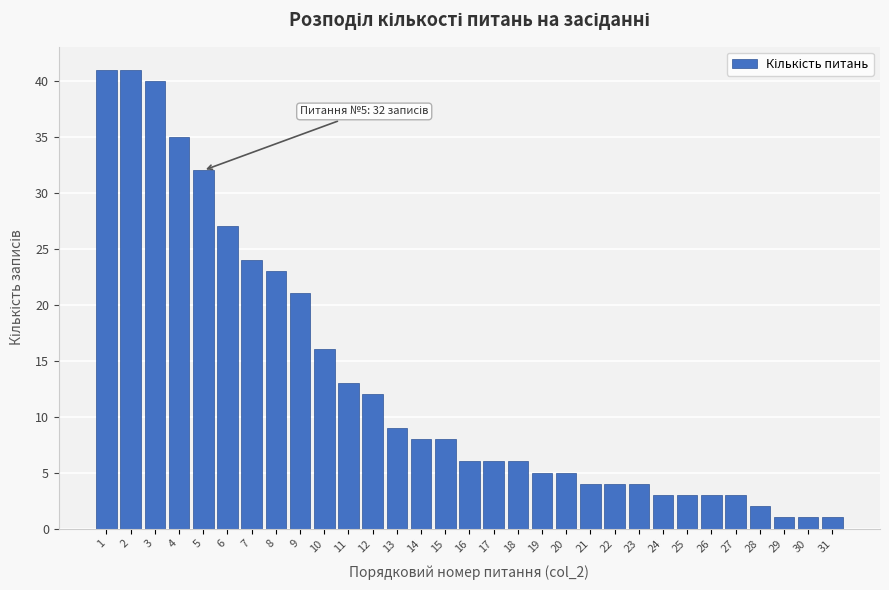

Approximately how many times larger is the value at 10 compared to 13?

1.8